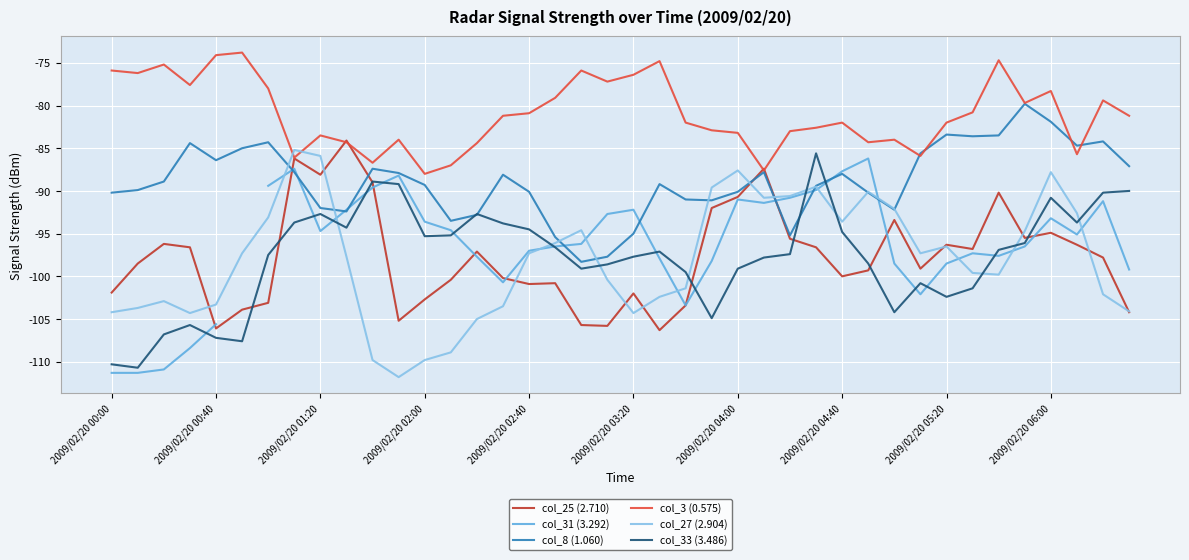

Where is col_25 (2.710) nearest to the value -95?

2009/02/20 06:00